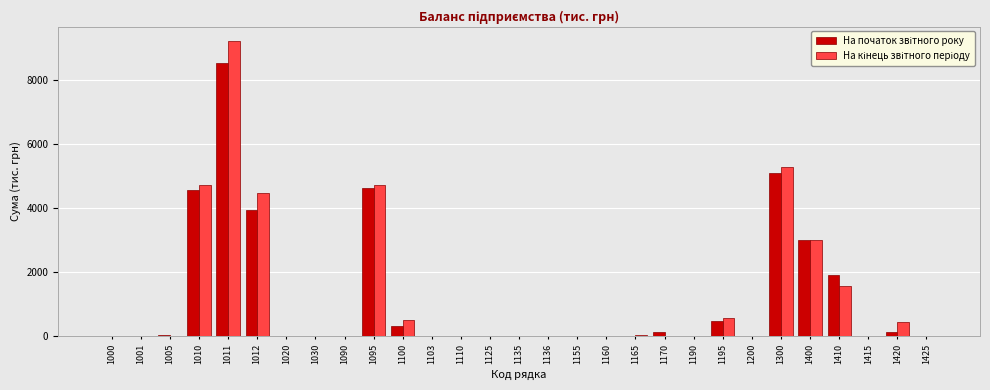

What is the greatest value displayed?

9214.9